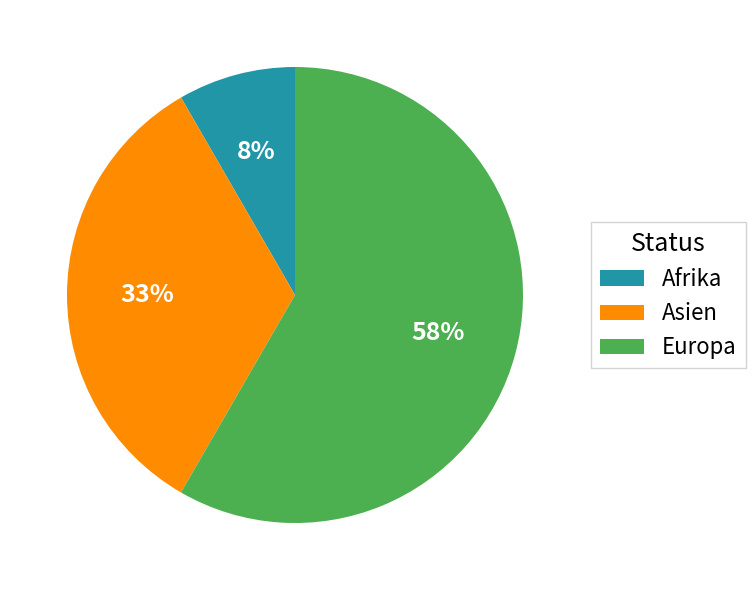

Which slice is the smallest?

Afrika